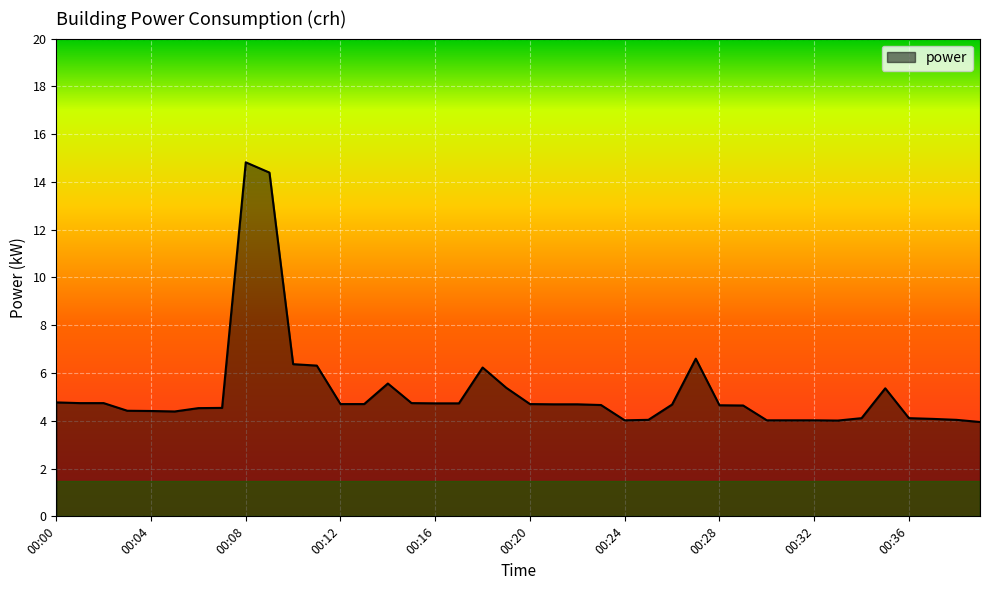

What is the maximum value shown in the chart?

14.8